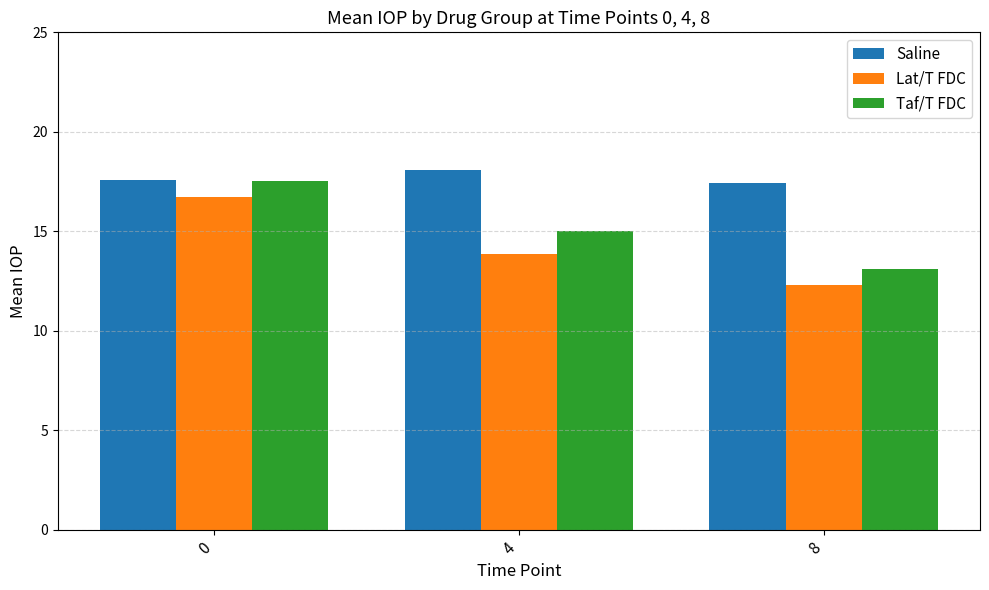

List the labels in order of Taf/T FDC value, largest first.

0, 4, 8